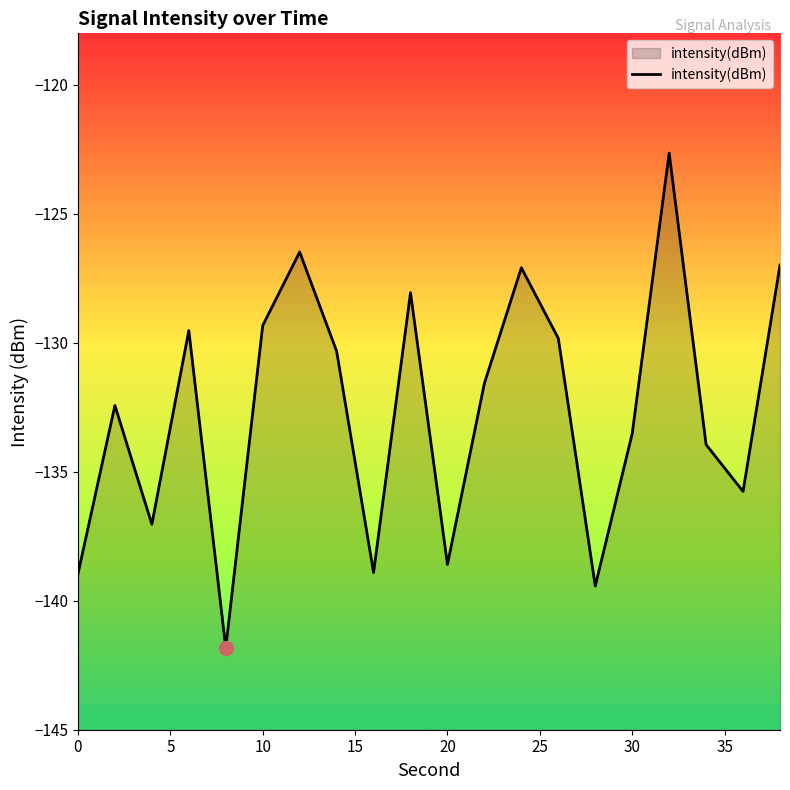

The chart shows a value of -49.2 at 30. True or false?

False